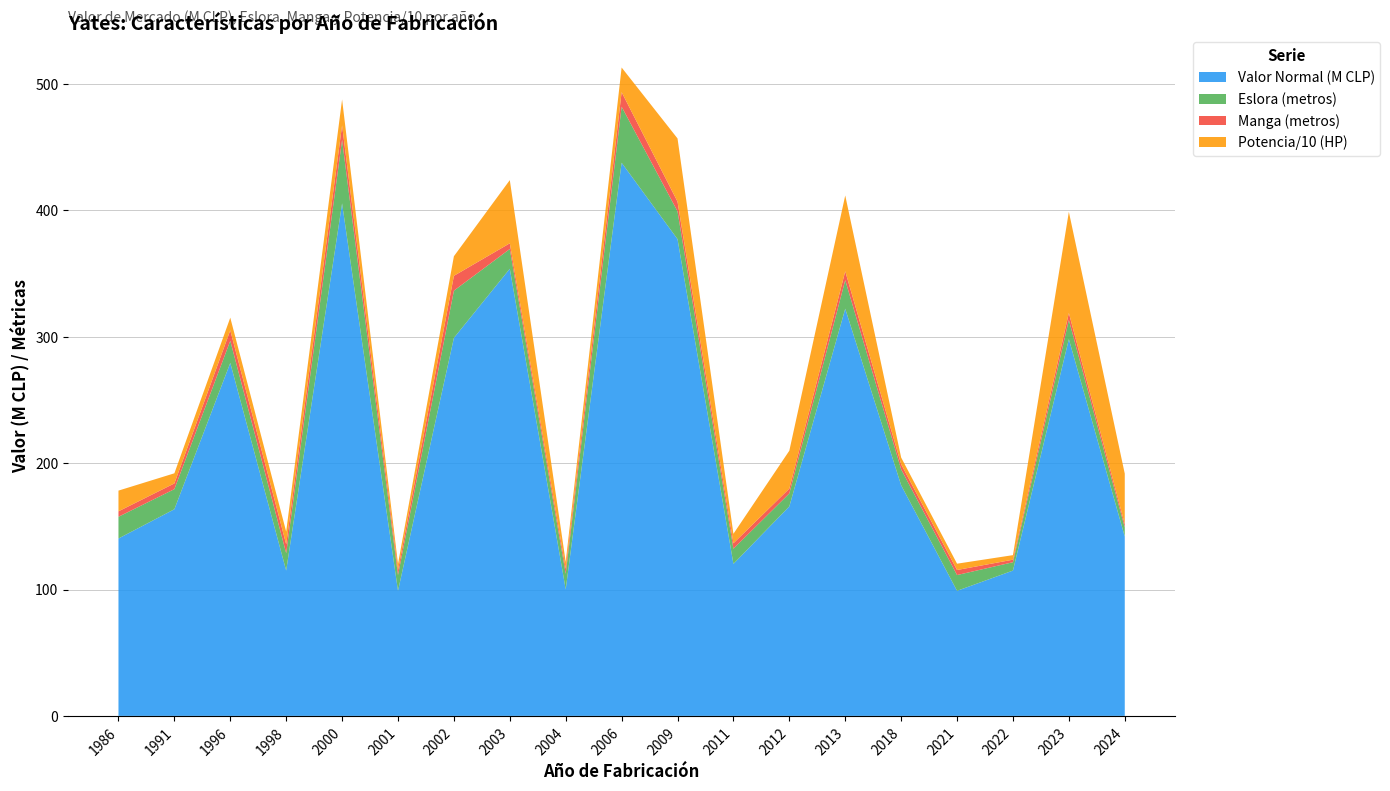

Reading left to right, extract all data points from this chart.

Valor Normal (M CLP): 1986=140361000.0	1991=163520000.0	1996=279300000.0	1998=115000000.0	2000=405531000.0	2001=98967000.0	2002=299090000.0	2003=353780000.0	2004=100156000.0	2006=437690000.0	2009=377258000.0	2011=120293000.0	2012=165768000.0	2013=322199000.0	2018=182494000.0	2021=98967000.0	2022=115000000.0	2023=298110000.0	2024=141950000.0
Eslora (metros): 1986=17.2	1991=15.9	1996=17.5	1998=13.7	2000=50.2	2001=12.4	2002=37.4	2003=15.7	2004=12.3	2006=44.3	2009=22.0	2011=12.0	2012=10.3	2013=22.6	2018=12.6	2021=12.5	2022=6.6	2023=15.2	2024=7.1
Manga (metros): 1986=4.3	1991=4.5	1996=8.3	1998=7.1	2000=11.5	2001=3.9	2002=11.8	2003=4.5	2004=3.9	2006=11.5	2009=7.6	2011=4.3	2012=3.8	2013=7.0	2018=4.0	2021=4.0	2022=2.0	2023=5.5	2024=2.6
Potencia (HP): 1986=164.0	1991=80.0	1996=100.0	1998=100.0	2000=205.0	2001=50.0	2002=155.0	2003=500.0	2004=55.0	2006=195.0	2009=500.0	2011=75.0	2012=300.0	2013=600.0	2018=54.0	2021=50.0	2022=36.0	2023=800.0	2024=400.0